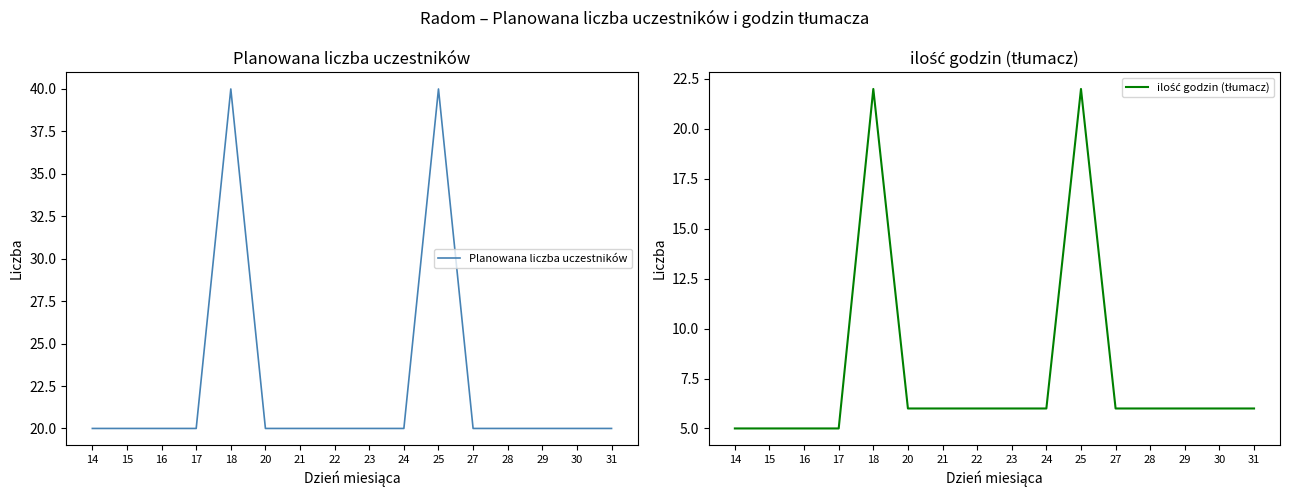

What is the sum of all Planowana liczba uczestników values?

360